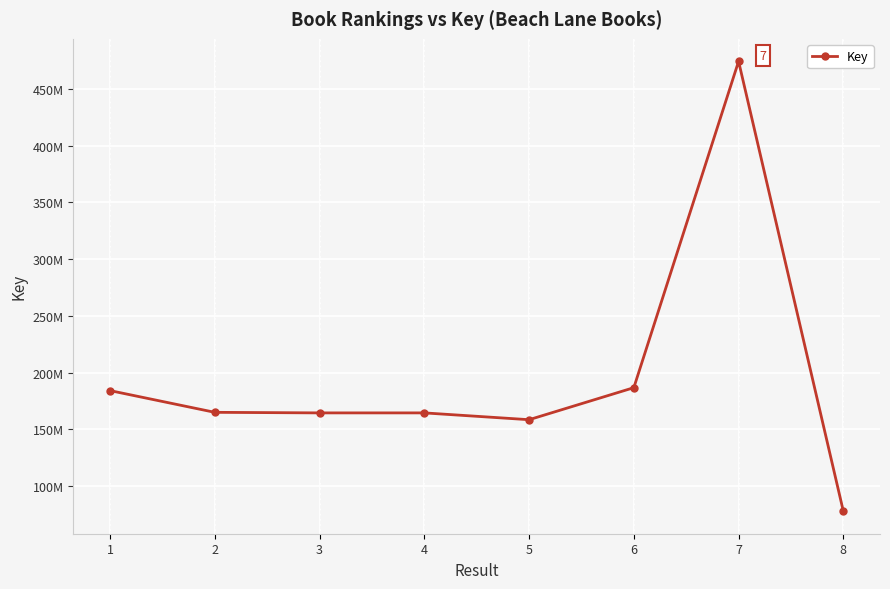

True or false: the data shows 474381499 at 7.

True